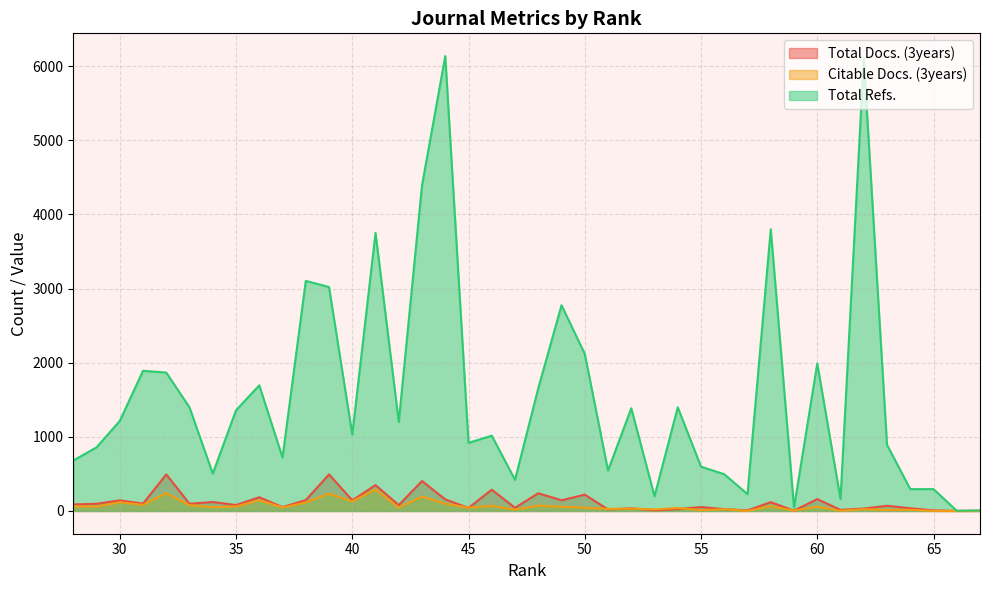

Reading left to right, list all the values displayed in this chart.

Total Docs. (3years): 67=1	66=1	65=8	64=37	63=70	62=32	61=15	60=160	59=4	58=119	57=8	56=25	55=53	54=25	53=8	52=36	51=21	50=220	49=144	48=239	47=43	46=287	45=42	44=156	43=404	42=79	41=349	40=144	39=493	38=147	37=52	36=185	35=80	34=121	33=97	32=493	31=99	30=143	29=97	28=88
Citable Docs. (3years): 67=1	66=0	65=1	64=16	63=14	62=23	61=3	60=57	59=5	58=65	57=1	56=24	55=10	54=40	53=21	52=32	51=28	50=45	49=58	48=72	47=19	46=70	45=45	44=99	43=194	42=45	41=289	40=130	39=233	38=113	37=48	36=145	35=60	34=52	33=78	32=240	31=82	30=118	29=58	28=63
Total Refs.: 67=8	66=3	65=295	64=295	63=893	62=6099	61=162	60=1990	59=45	58=3801	57=227	56=496	55=598	54=1399	53=199	52=1386	51=546	50=2120	49=2776	48=1656	47=420	46=1016	45=919	44=6137	43=4393	42=1201	41=3752	40=1031	39=3021	38=3104	37=721	36=1695	35=1359	34=504	33=1397	32=1867	31=1891	30=1215	29=858	28=681